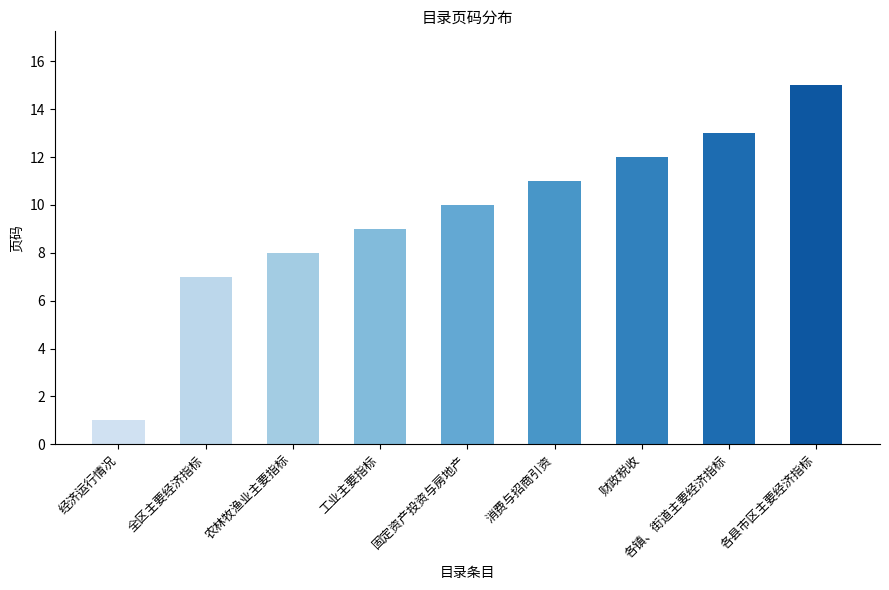

Count the number of categories in the chart.

9